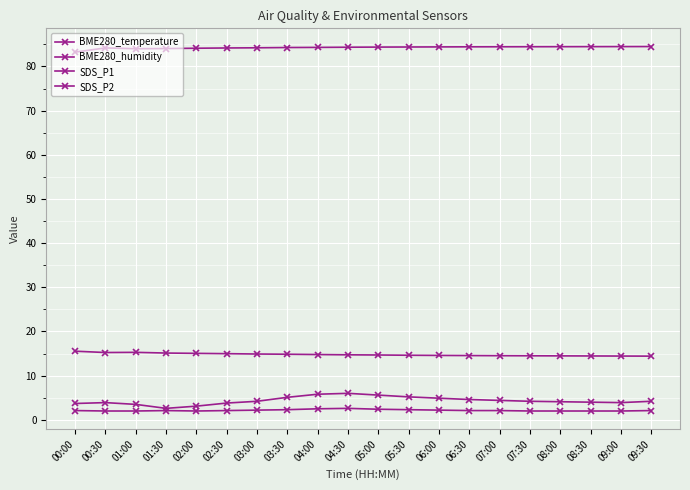

At 00:30, list the series in order from largest to smallest.

BME280_humidity, BME280_temperature, SDS_P1, SDS_P2